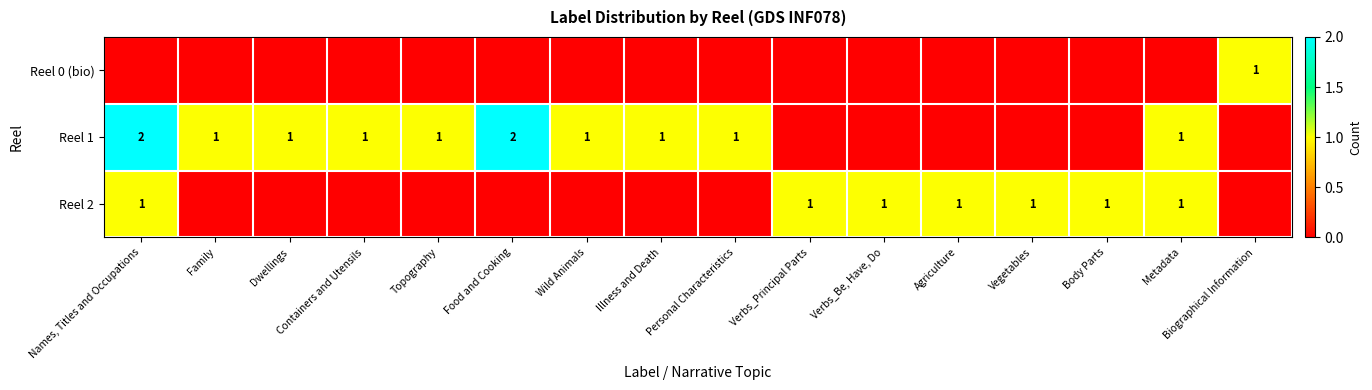

The Reel 1 series shows 1 at Containers and Utensils. True or false?

True